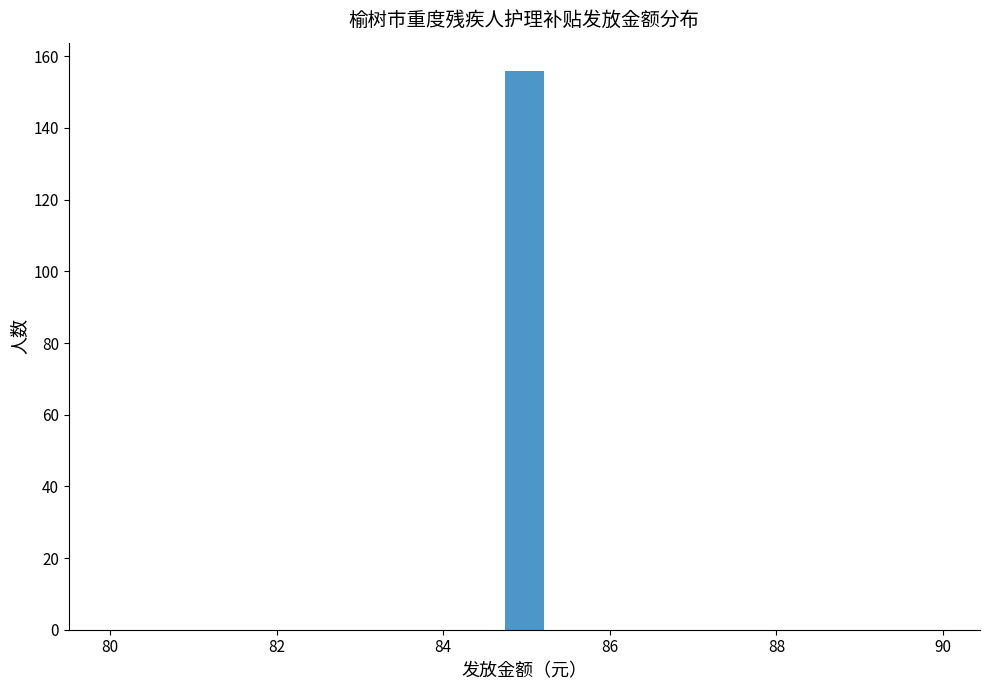

Read against the x-axis, roughly where is the centre of the tallest bar?

85.0